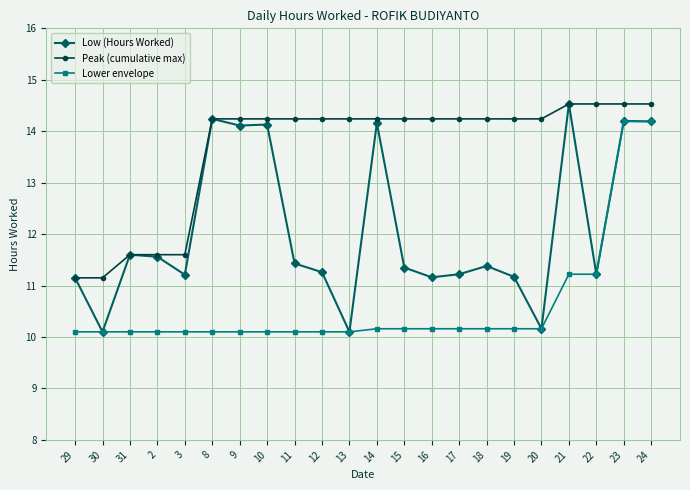

True or false: Peak (cumulative max) has a value of 7.5 at 16.

False